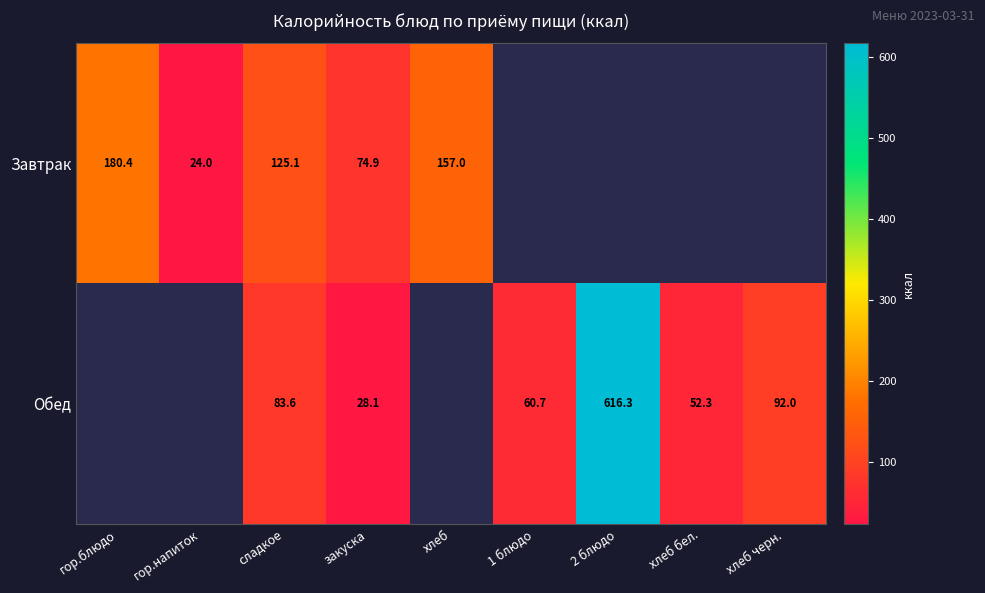

Is it true that Завтрак equals 157.0 at хлеб?

True